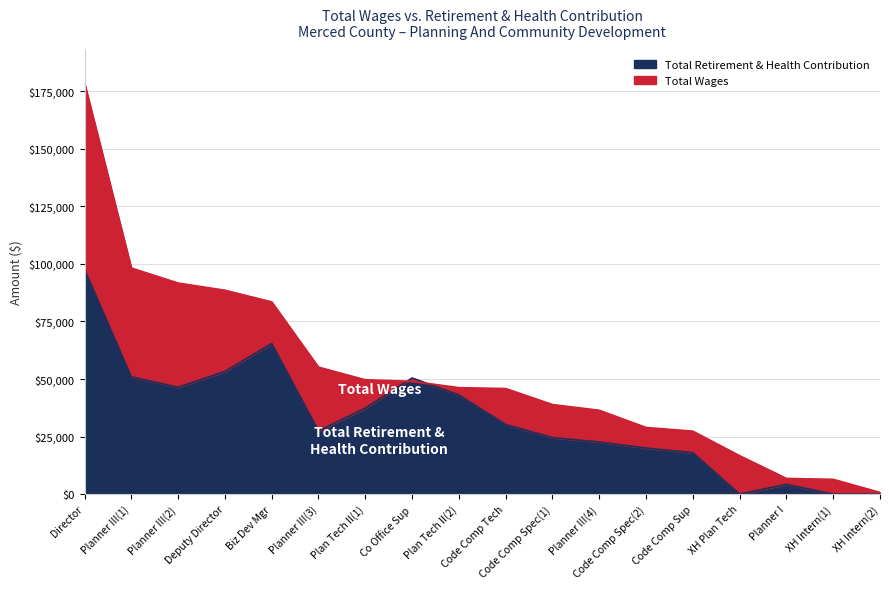

How many values in the total_wages series are below 46251?

9